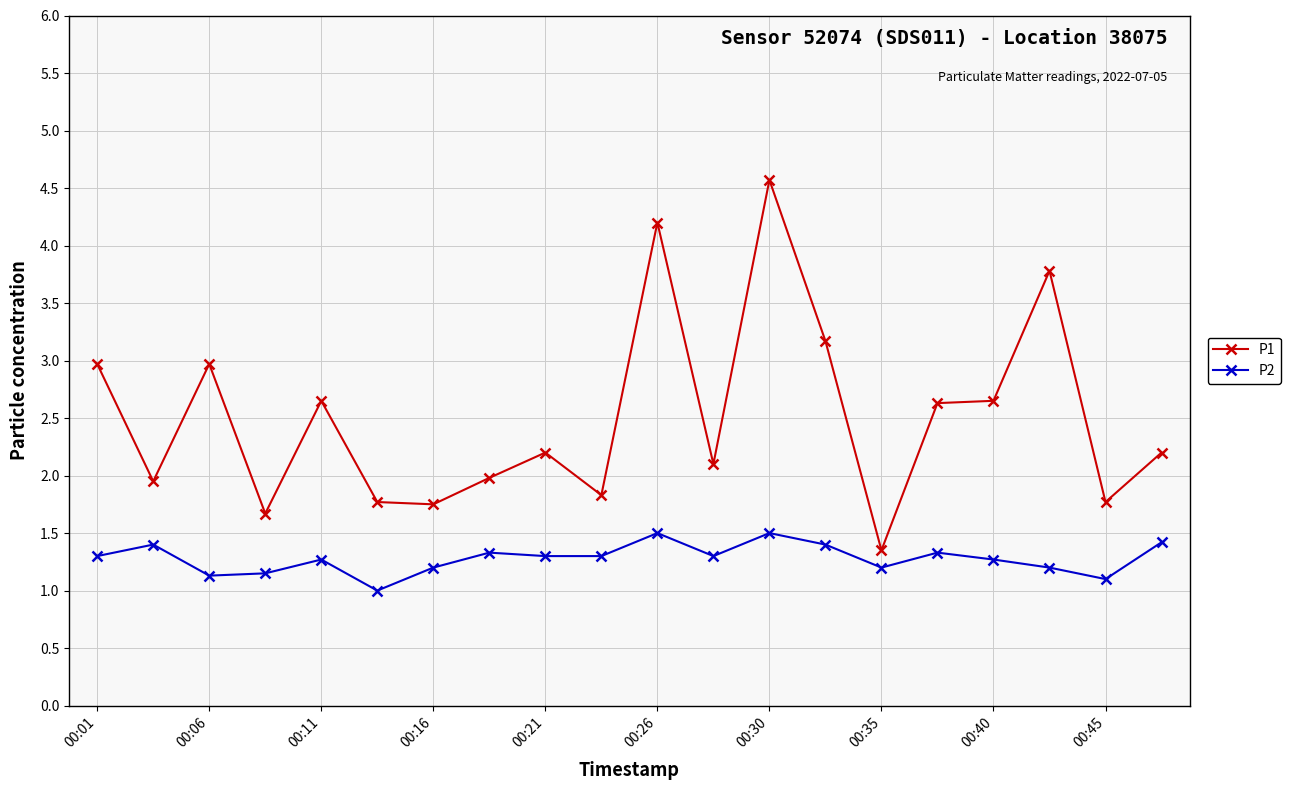

True or false: P1 and P2 cross at least once.

False